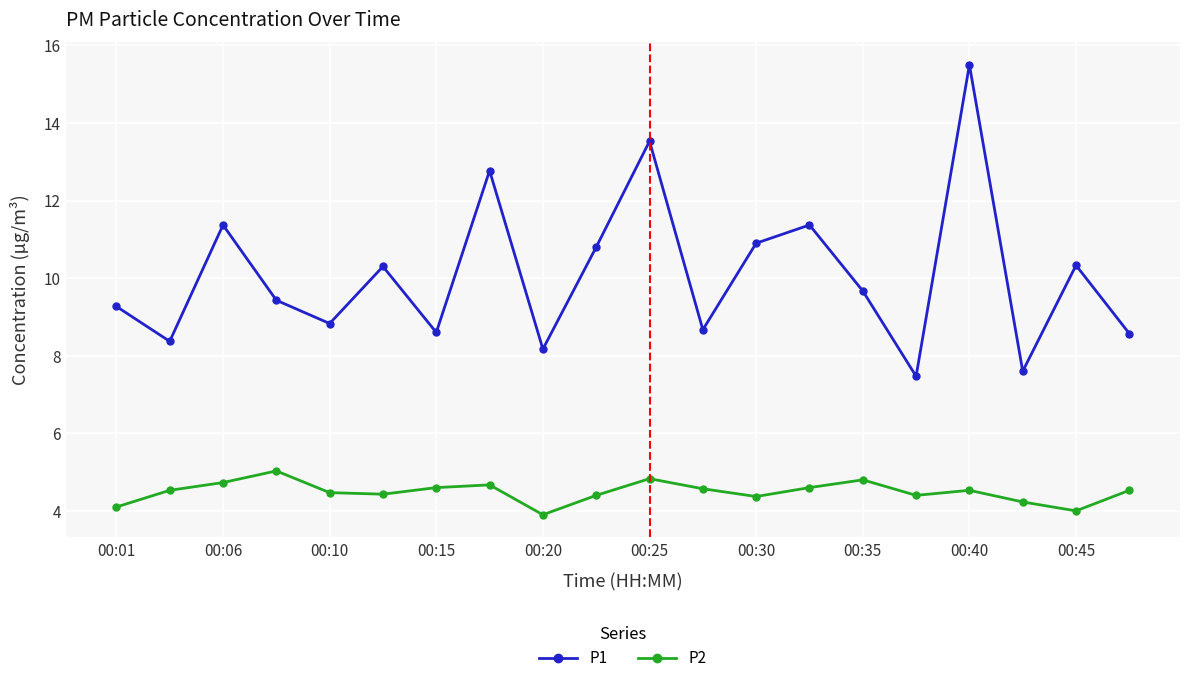

True or false: P1 and P2 cross at least once.

False